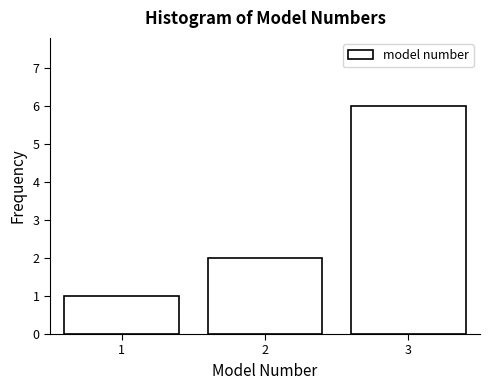

Over which range of the x-axis is the bar tallest?

2.5 to 3.5